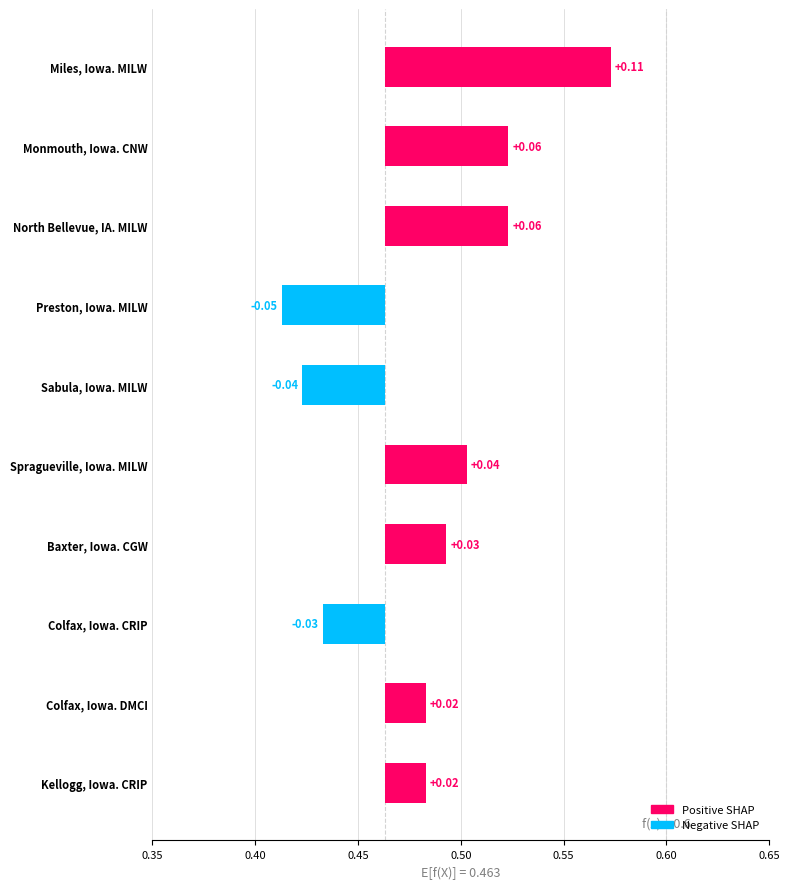

How many bars are there in total?

10